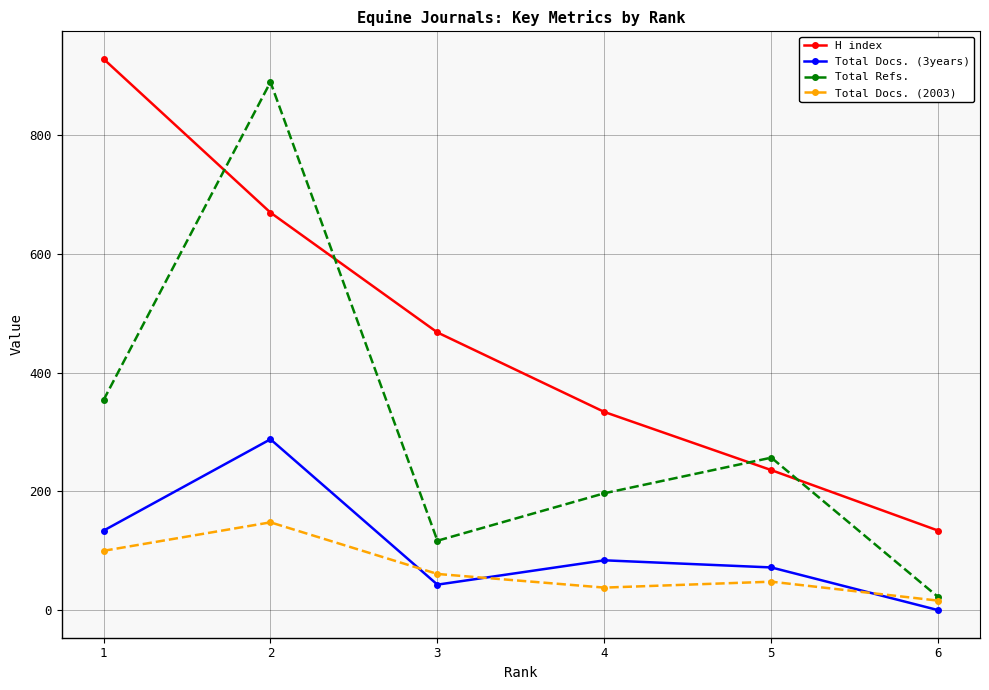

What is the spread (max minus min) of values at 3?

425